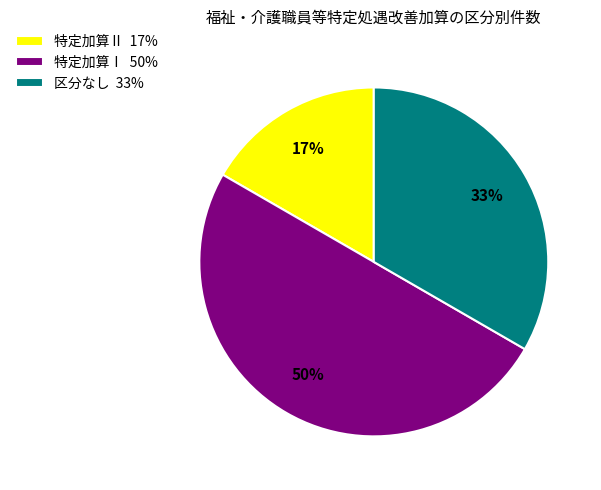

Does 特定加算Ⅱ 17% account for over 50% of the chart?

No